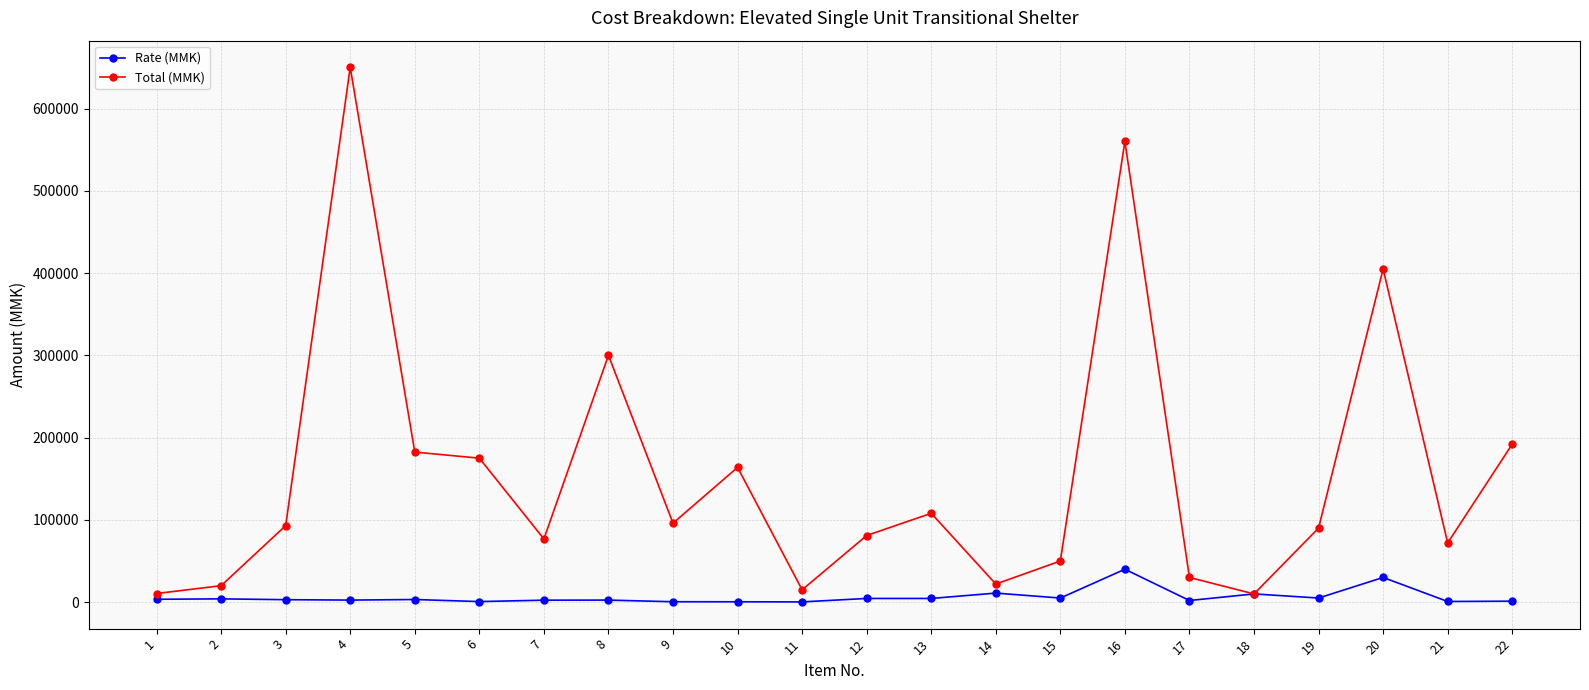

What is the difference between the highest and lowest values at 4?

647500